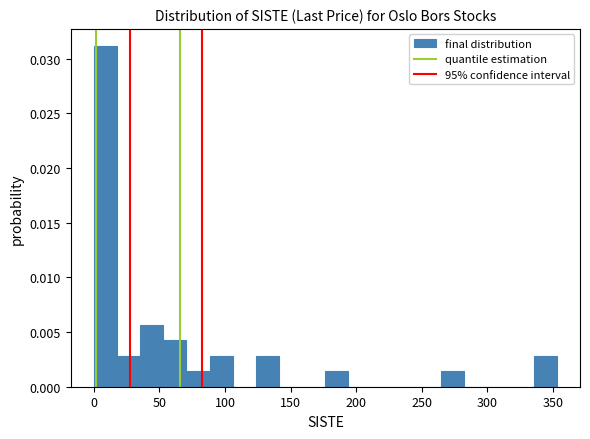

Read against the x-axis, roughly where is the centre of the tallest bar?

10